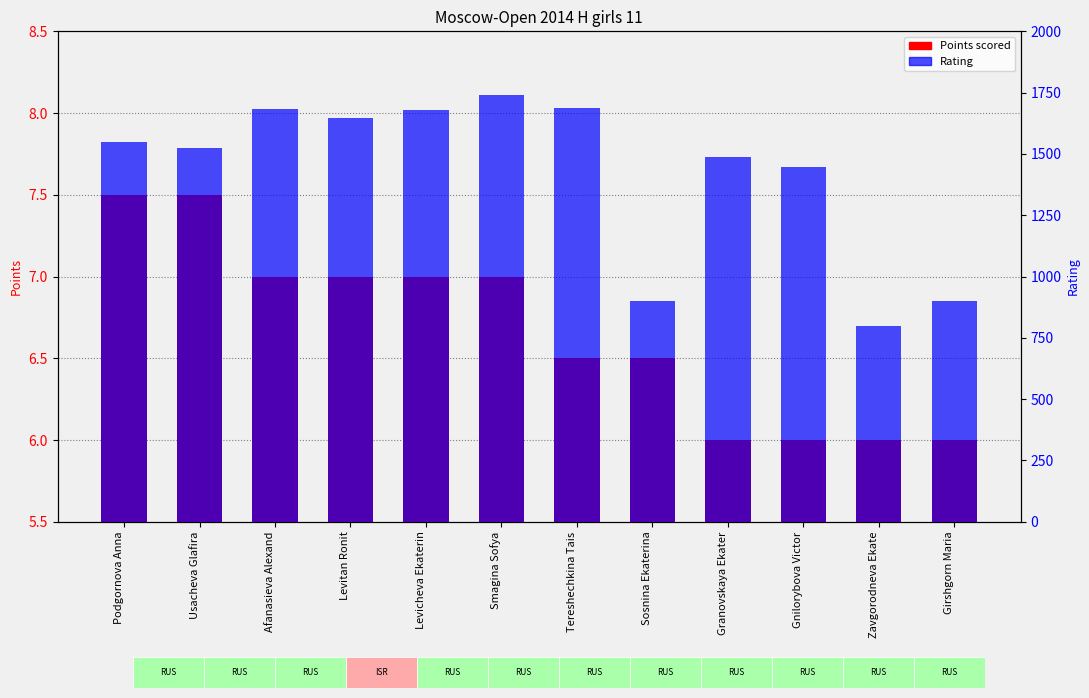

What is the difference between the highest and lowest values at Tereshechkina Tais?

1686.0